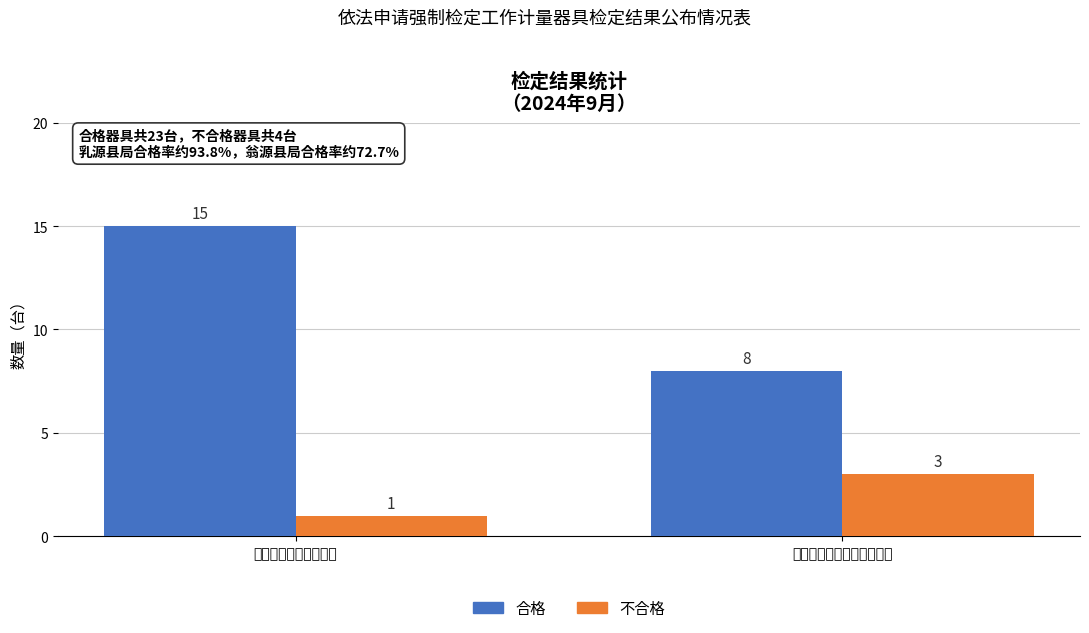

What is the sum of all 合格 values?

23